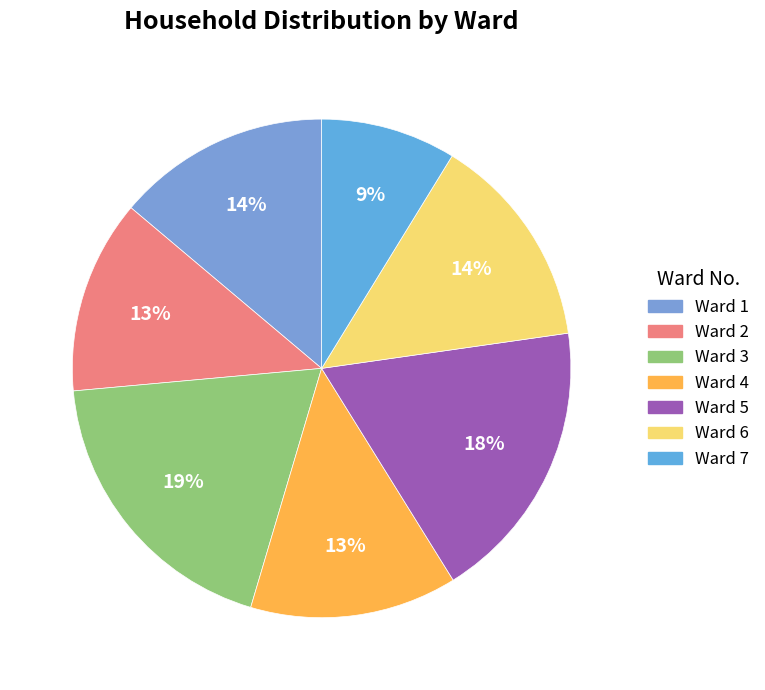

Is there any slice that represents more than half of the pie?

No